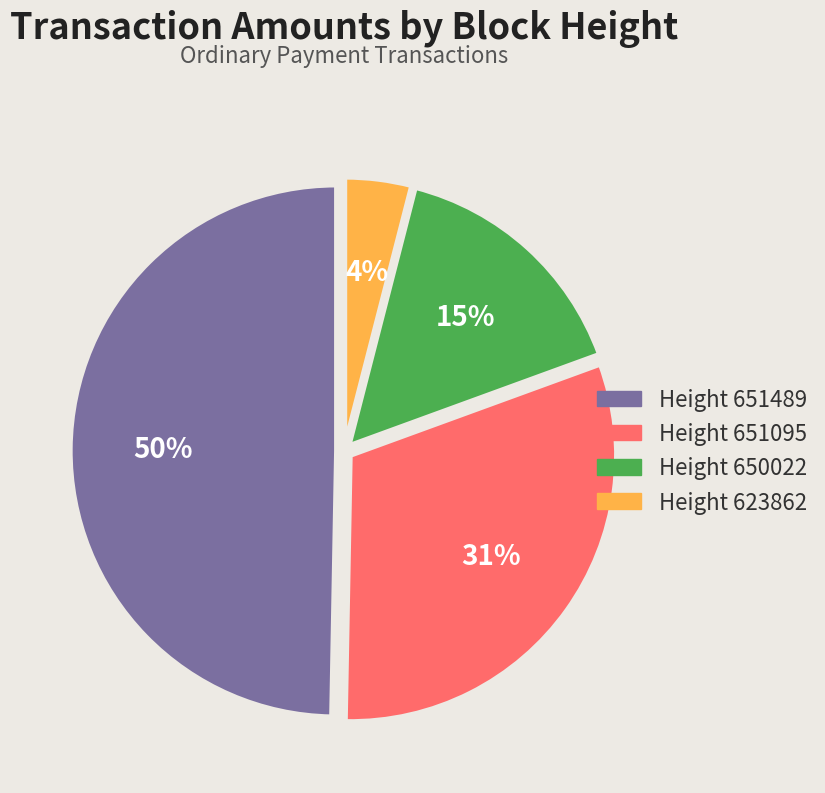

Does any single category account for the majority?

No